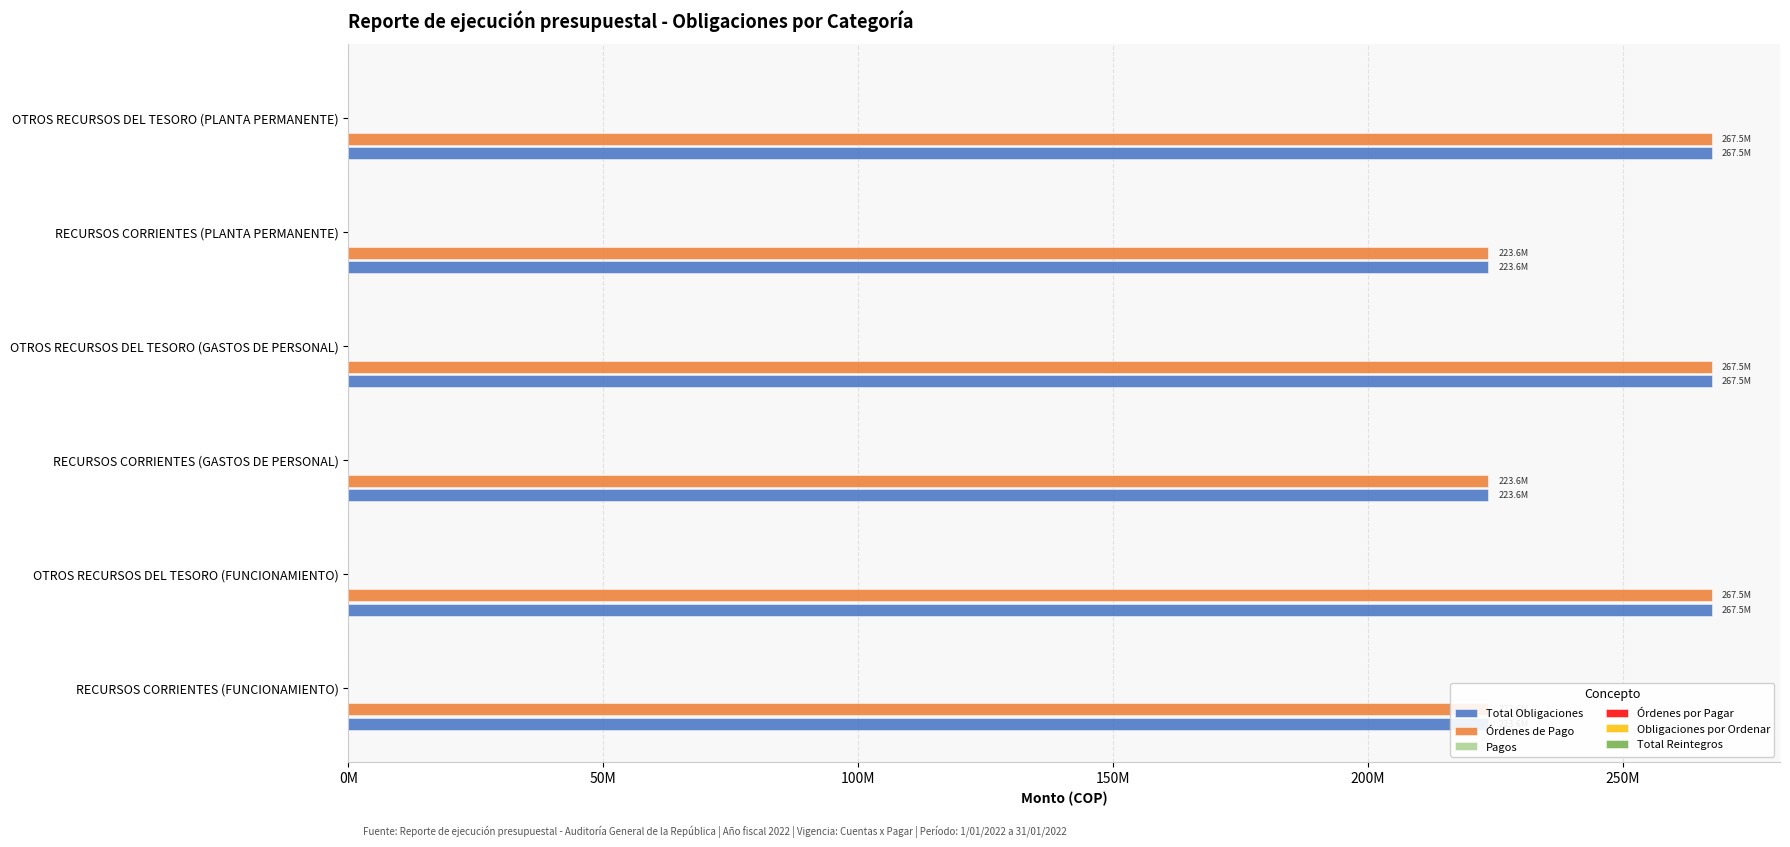

List the series in order of their peak value, highest first.

Total Obligaciones, Órdenes de Pago, Pagos, Órdenes por Pagar, Obligaciones por Ordenar, Total Reintegros